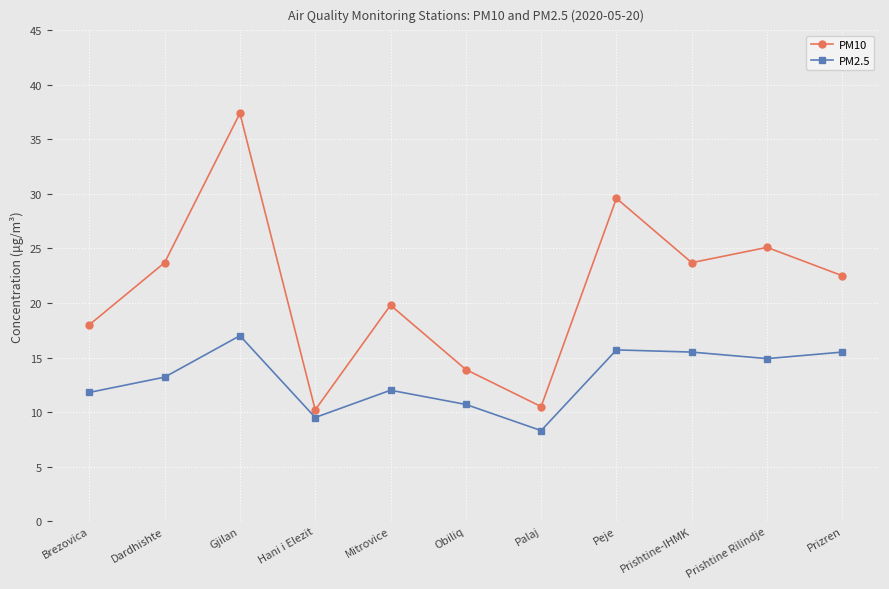

How many series are shown in this chart?

2